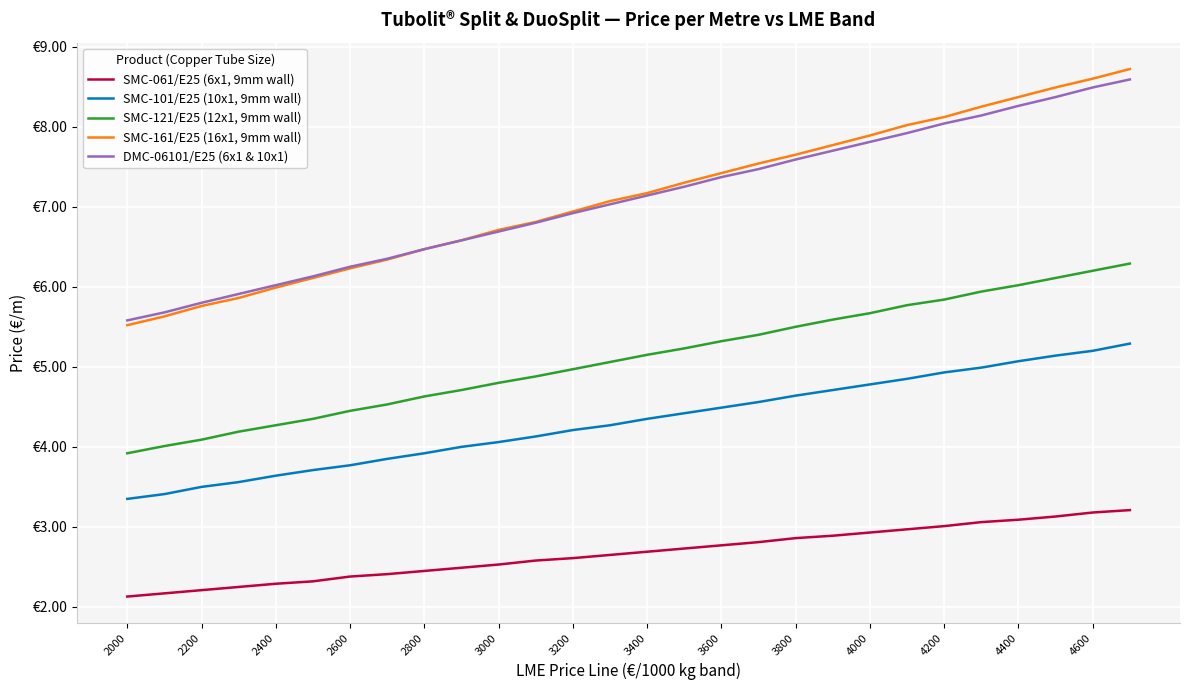

Does the chart display data point markers on the line(s)?

No